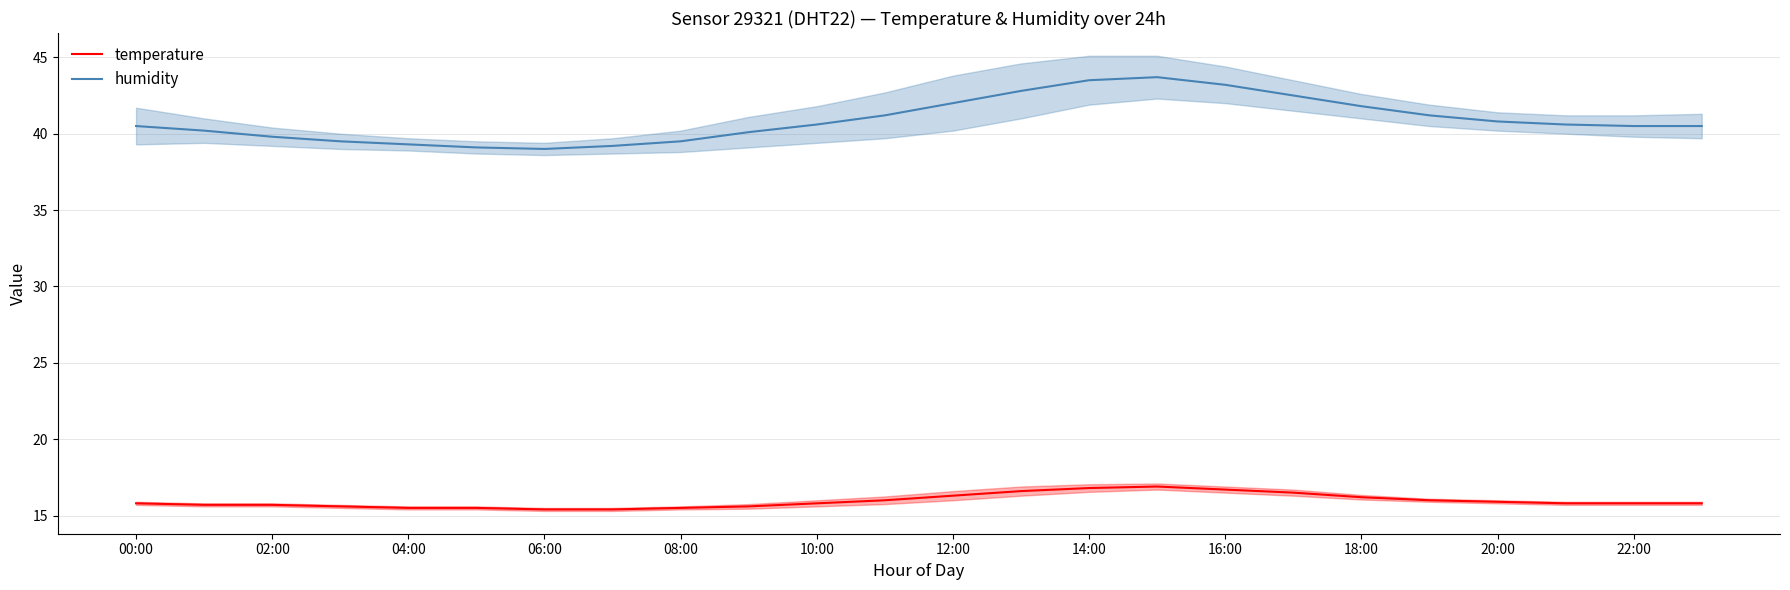

At which label does humidity first exceed 40?

00:00